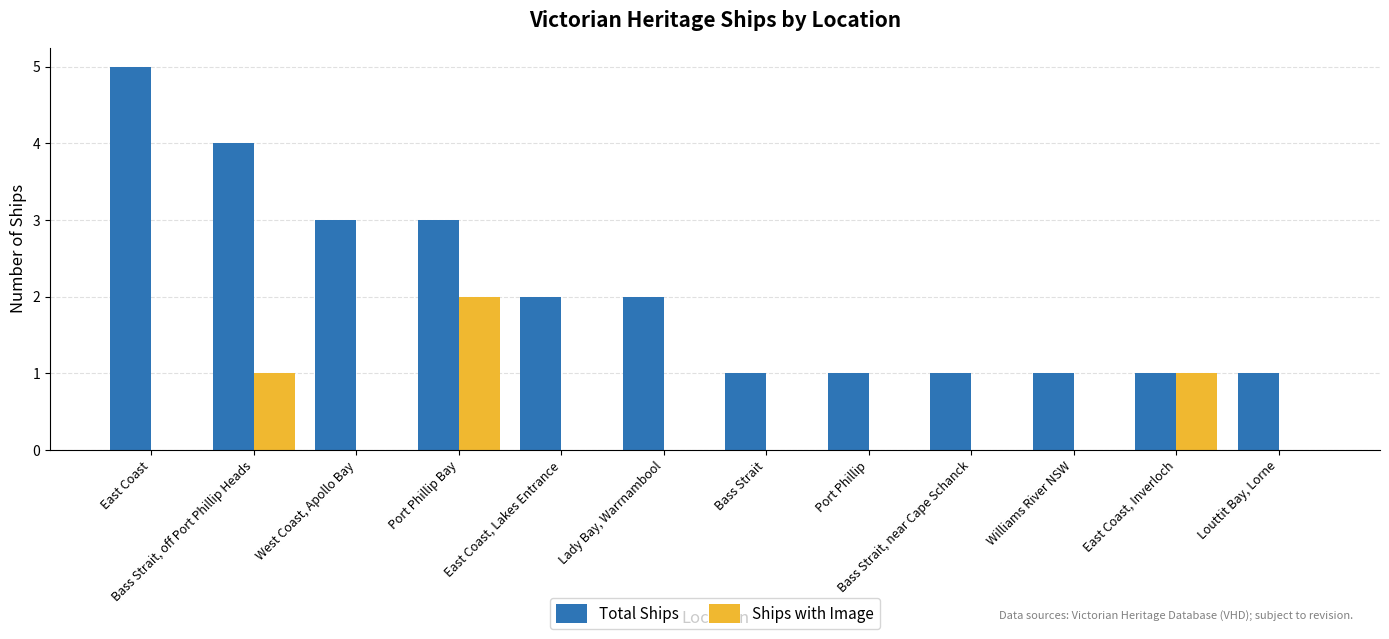

What is the maximum value for Ships with Image?

2